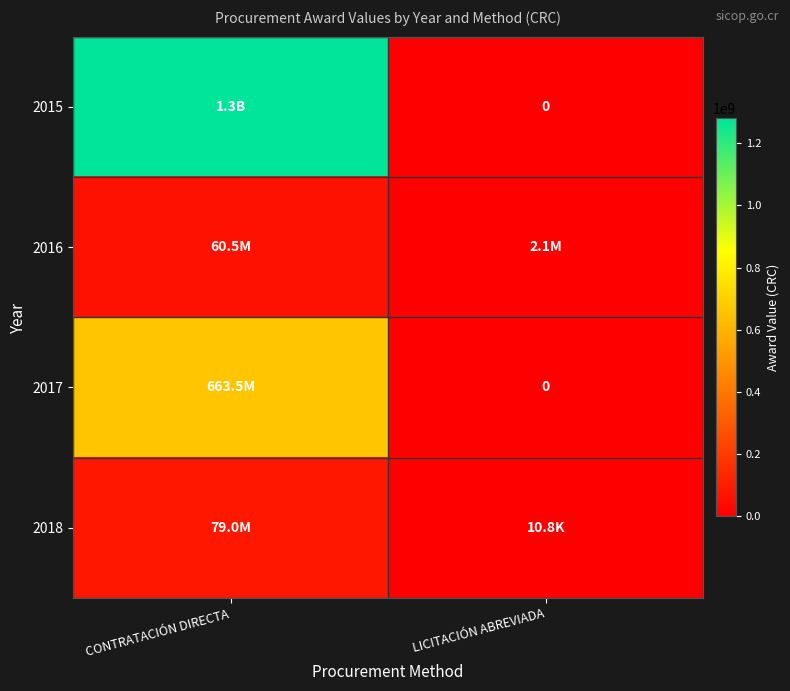

Which series changed the most between CONTRATACIÓN DIRECTA and LICITACIÓN ABREVIADA?

2015